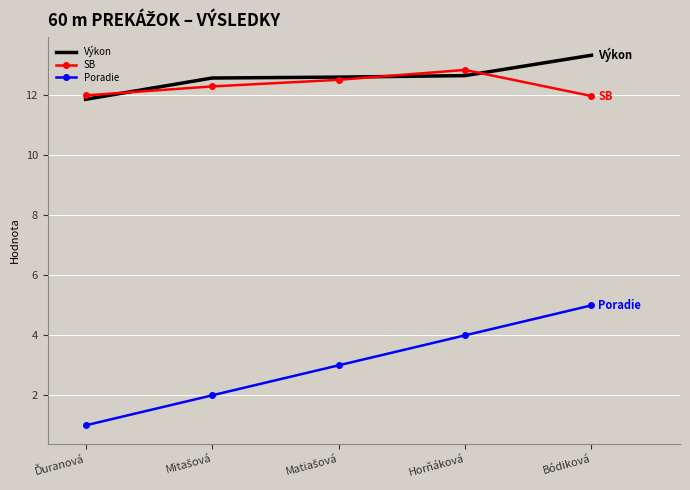

True or false: Poradie and SB intersect in this chart.

False